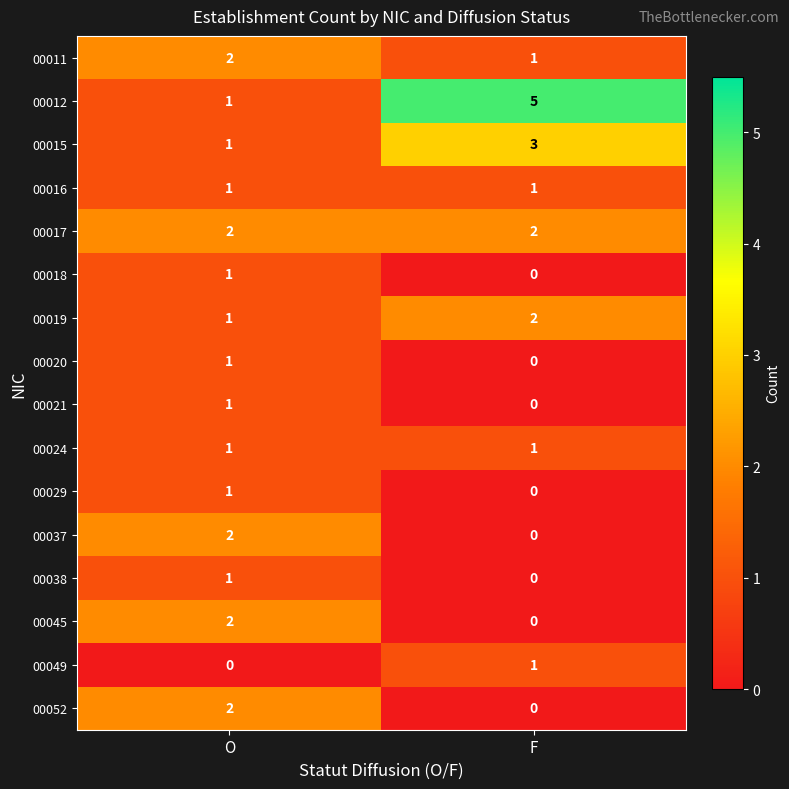

Is the value of 00024 at O greater than the value of 00029 at F?

Yes